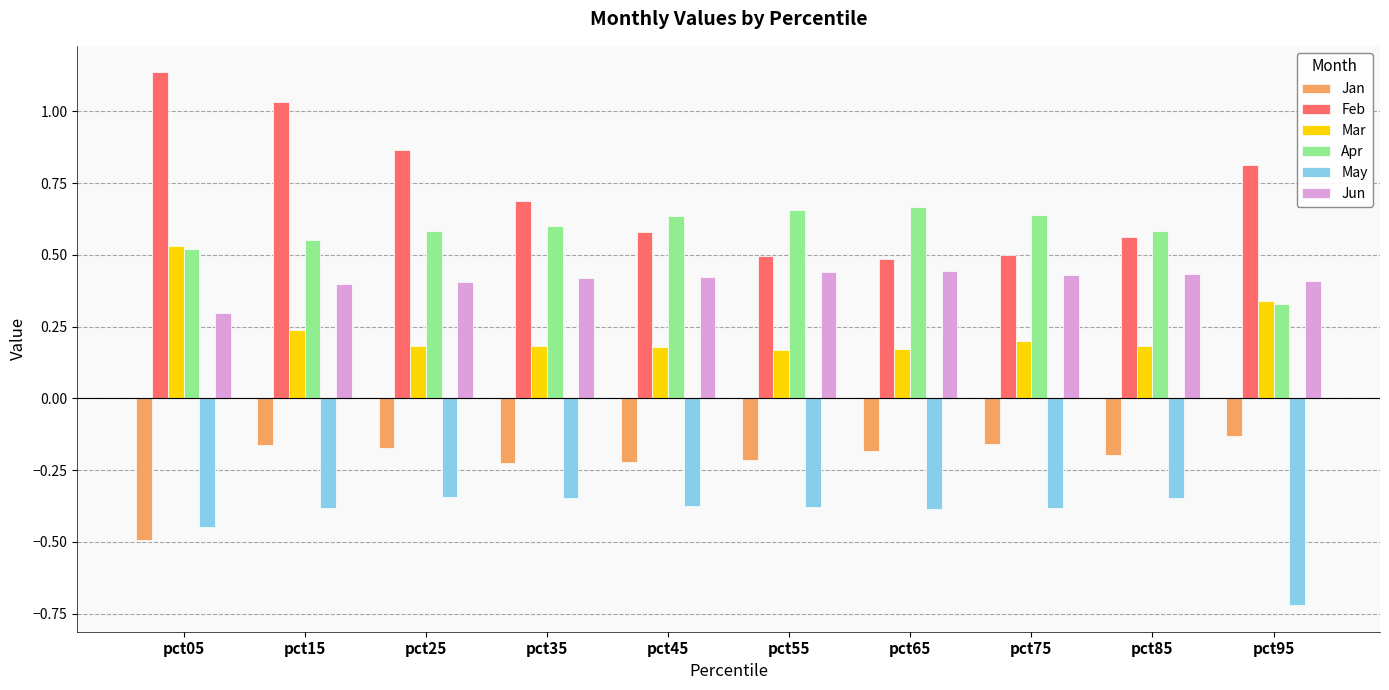

Which series has the largest range (max minus min)?

Feb